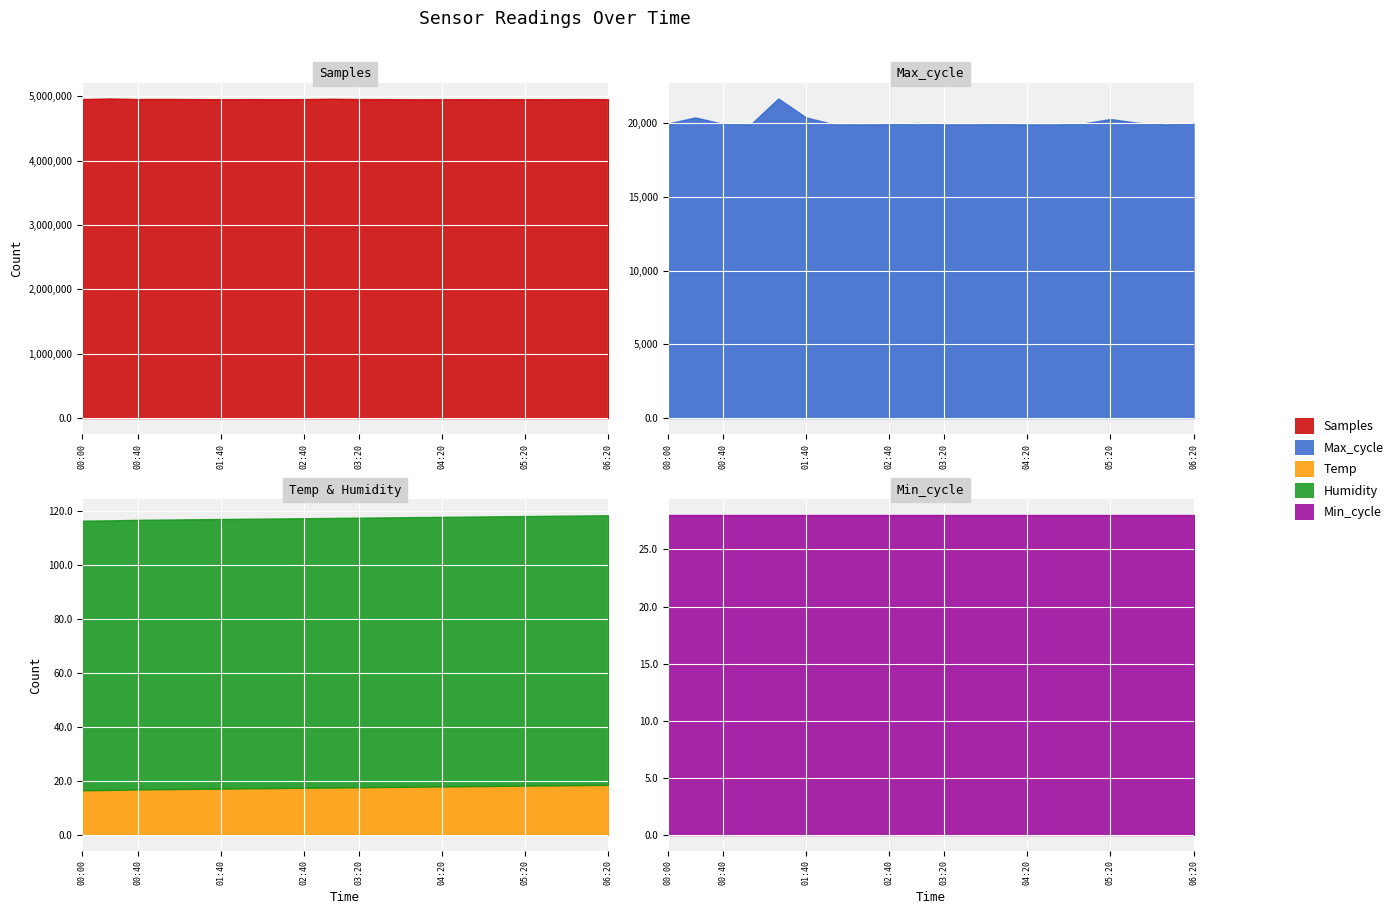

What is the total value across all series at 04:40?

4976136.9